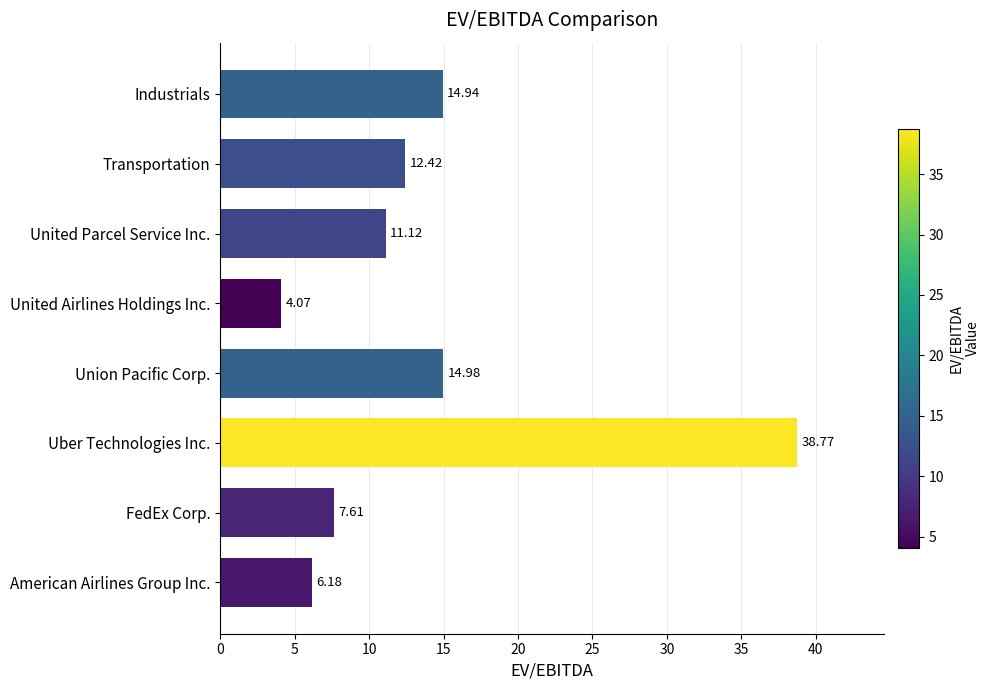

What is the change in value from FedEx Corp. to United Parcel Service Inc.?

+3.5